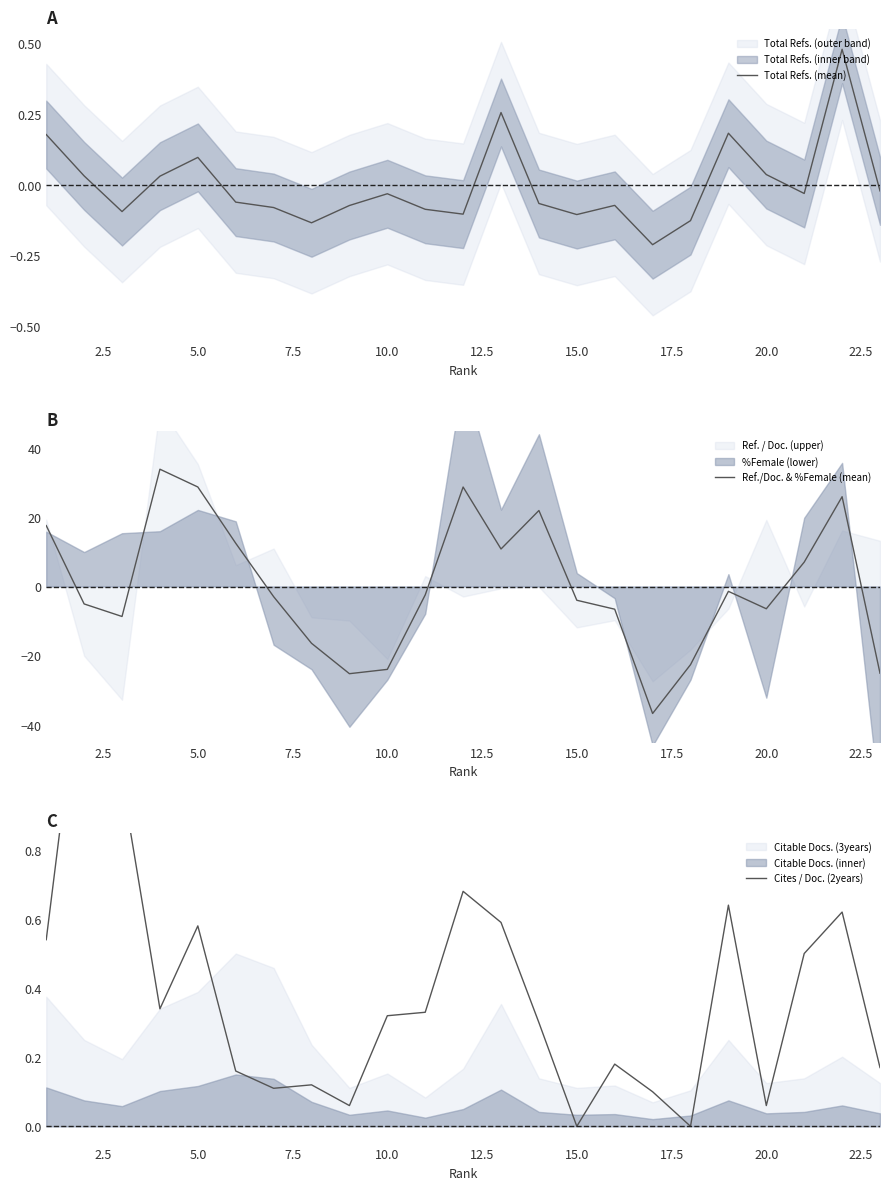

What is the minimum value for Ref./Doc. & %Female (mean)?

-36.7